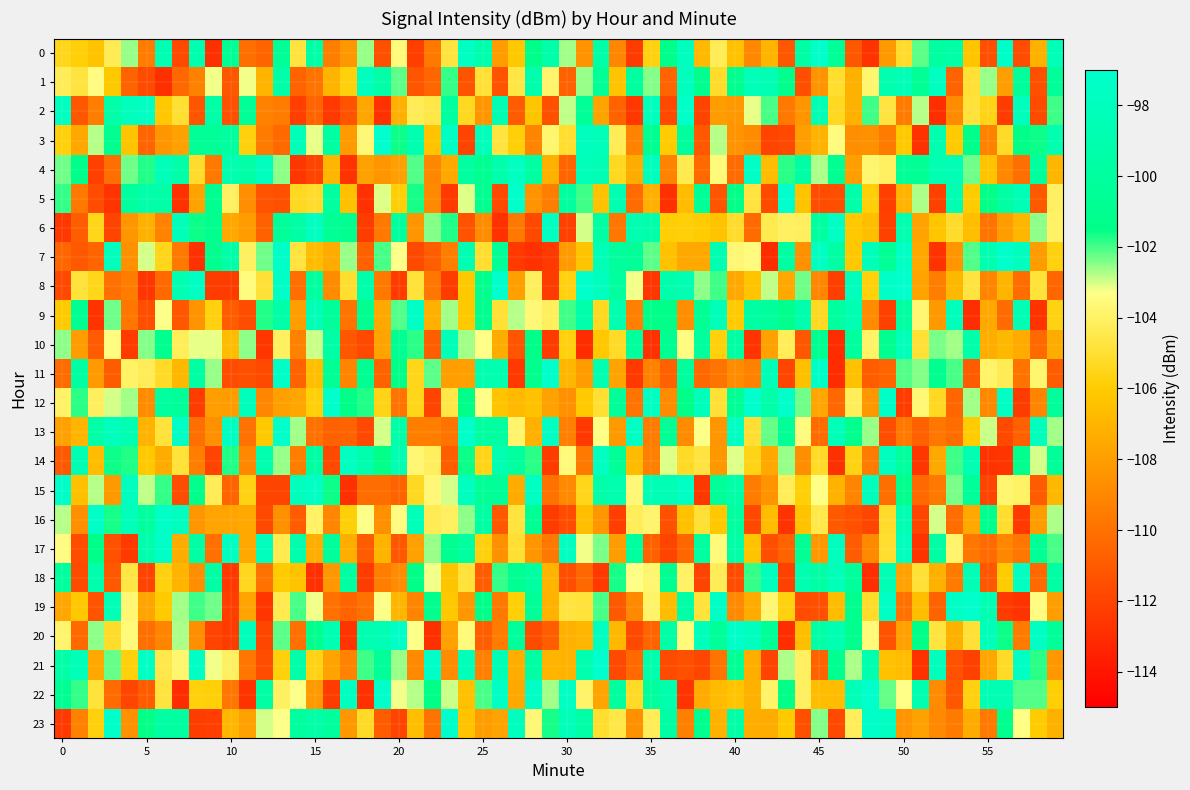

At which category is the sum across all series the highest?

4